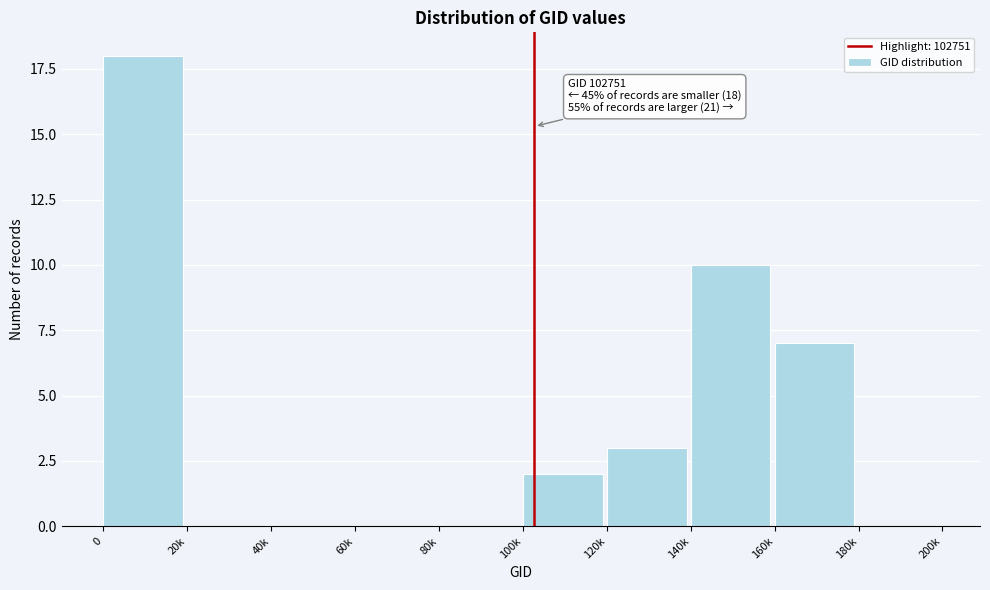

Reading left to right, extract all data points from this chart.

0=18	20k=0	40k=0	60k=0	80k=0	100k=2	120k=3	140k=10	160k=7	180k=0